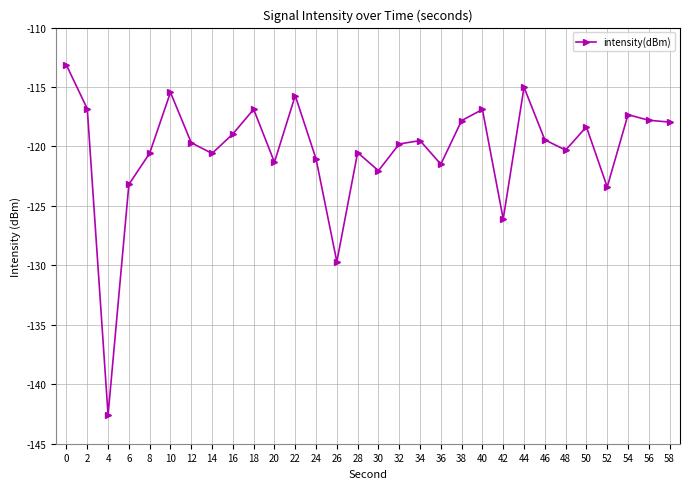

Count the number of data series in this chart.

1